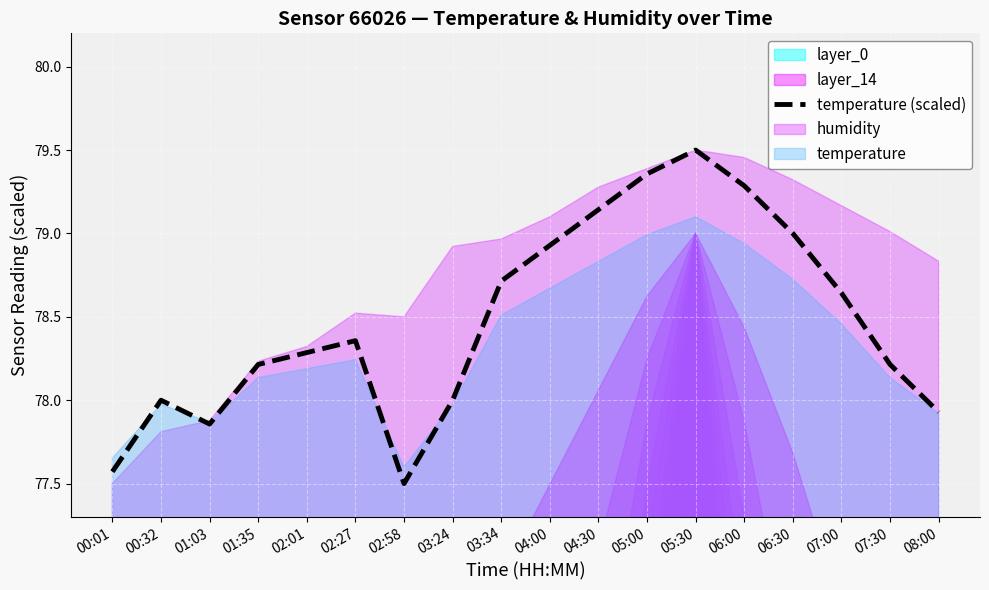

True or false: the data shows 118.9 at 08:00.

False